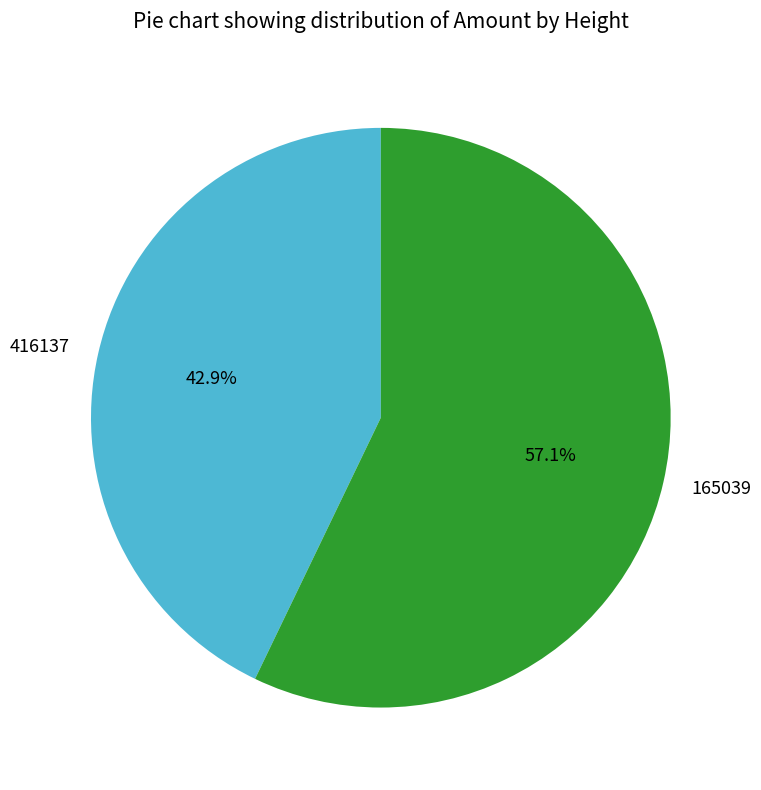

What is the total percentage of 165039 and 416137?

100.0%